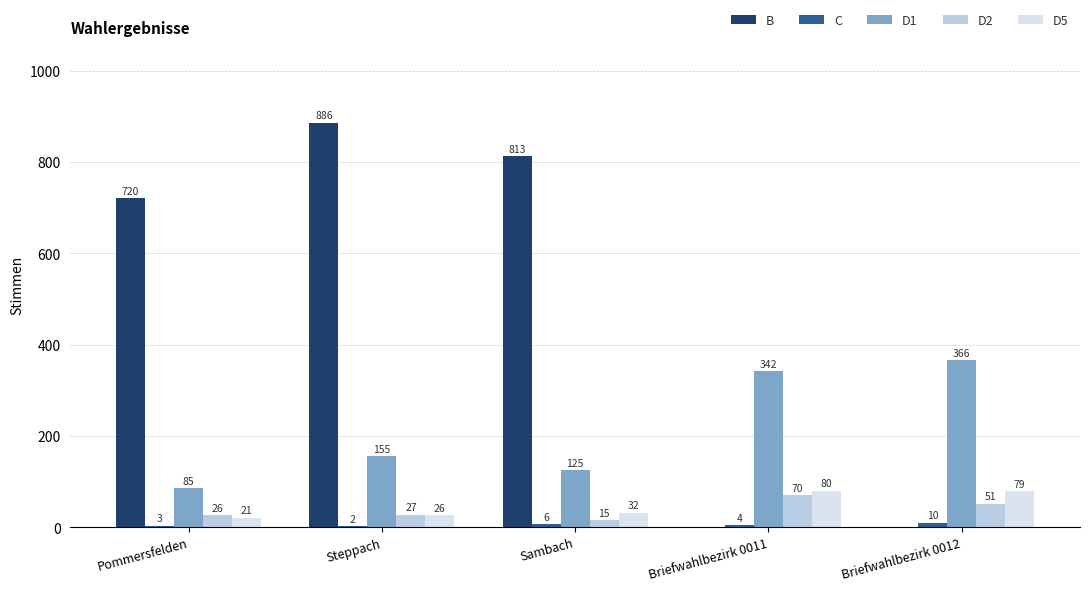

At which label does D1 reach its peak?

Briefwahlbezirk 0012